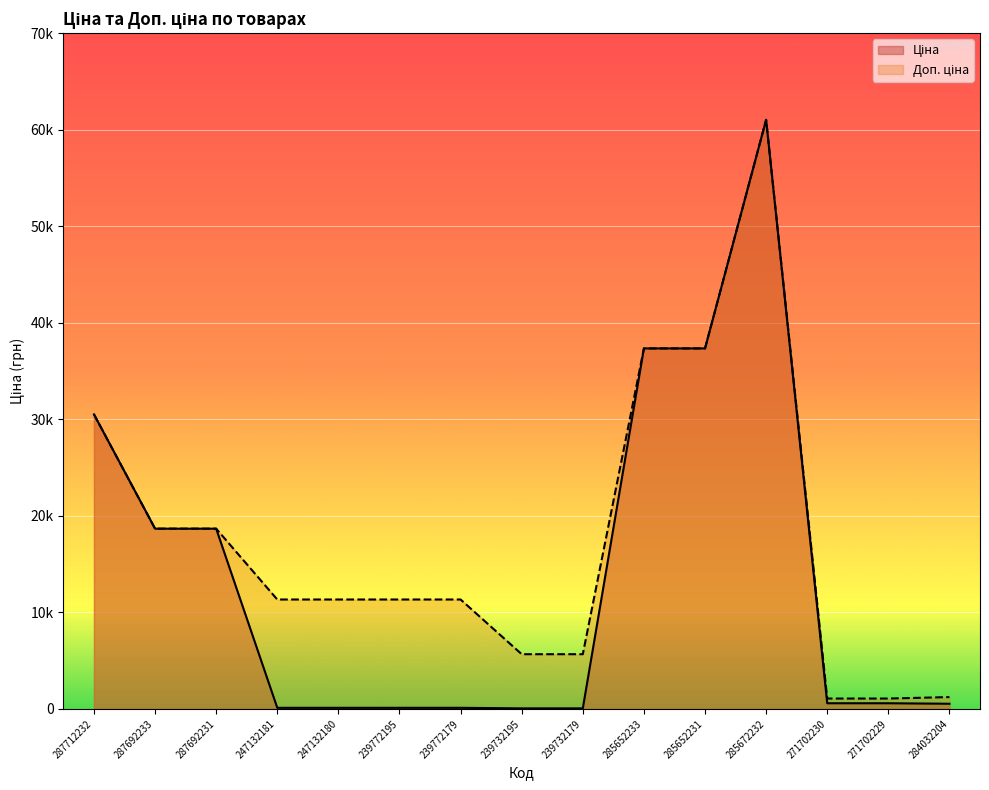

List the labels in order of Доп. ціна value, smallest first.

271702230, 271702229, 284032204, 239732195, 239732179, 247132181, 247132180, 239772195, 239772179, 287692233, 287692231, 287712232, 285652233, 285652231, 285672232